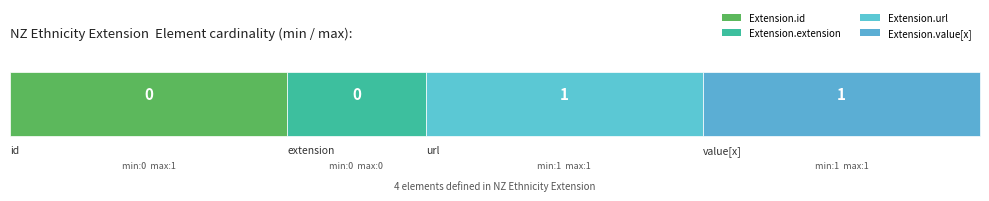

What is the label of the 1st bar from the left?

Extension.id